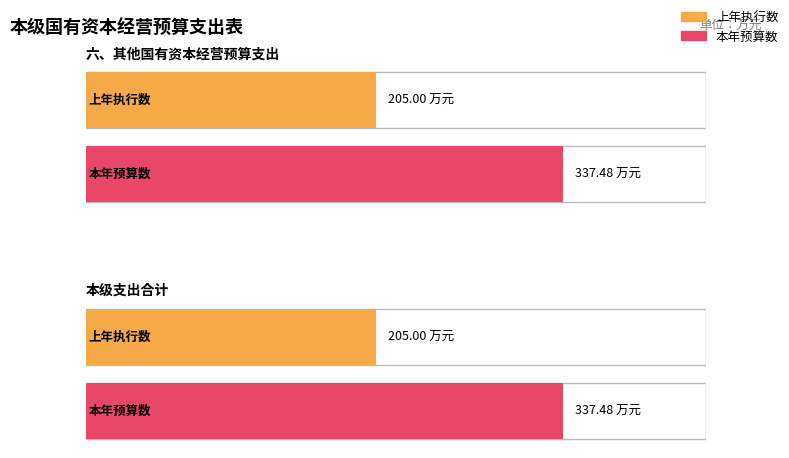

Which series changed the most between 六、其他国有资本经营预算支出 and 本级支出合计?

上年执行数